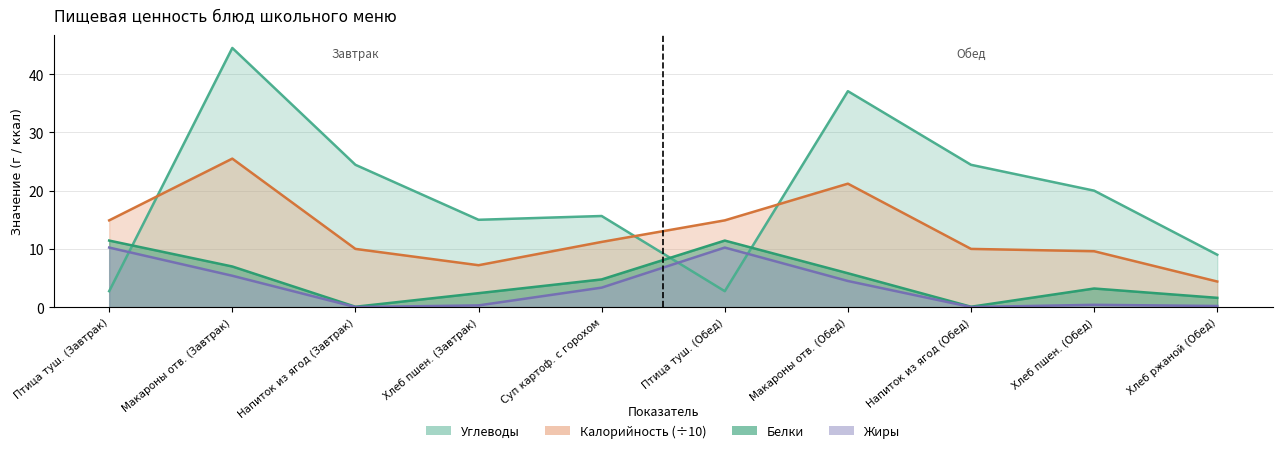

Which series changed the most between Напиток из ягод (Завтрак) and Хлеб пшен. (Завтрак)?

Углеводы